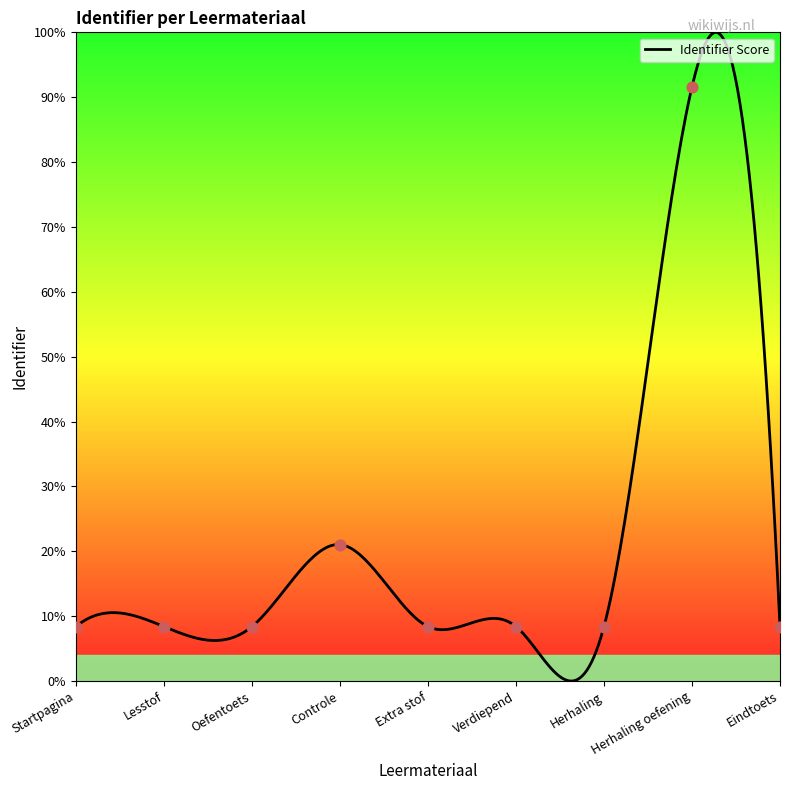

Between Herhaling and Herhaling oefening, which is larger?

Herhaling oefening